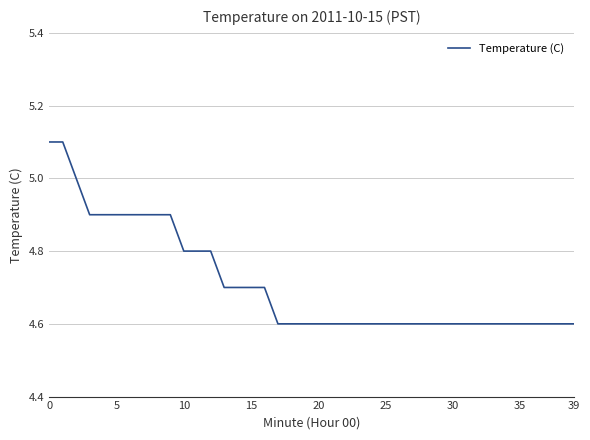

What is the maximum value shown in the chart?

5.1